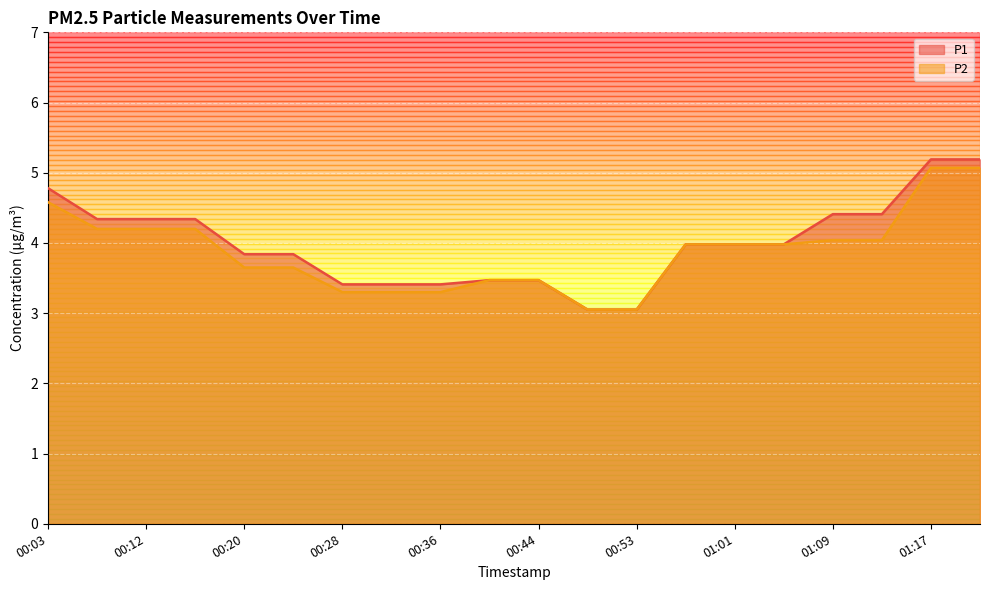

What position from the left is 00:24?

6